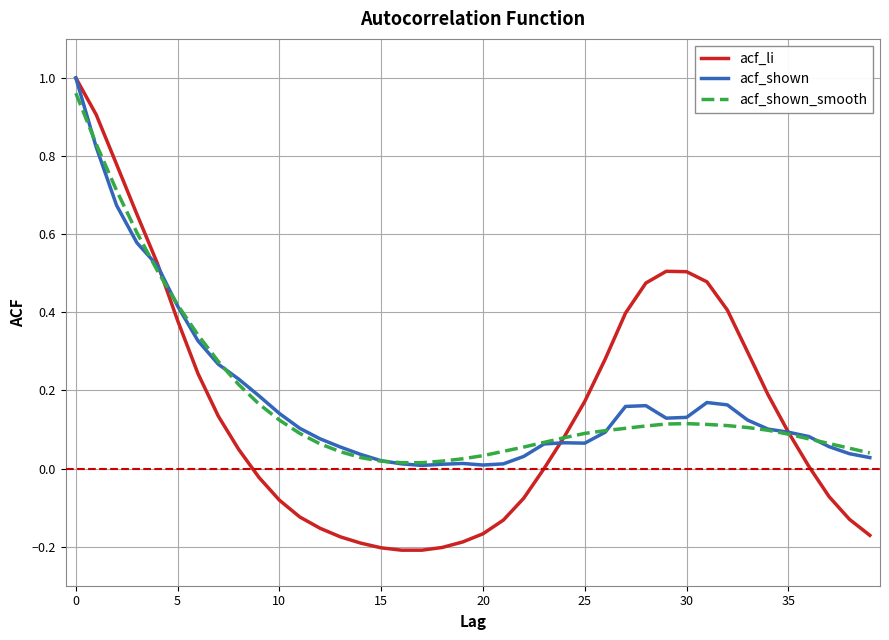

Which series has the widest spread of values?

acf_li